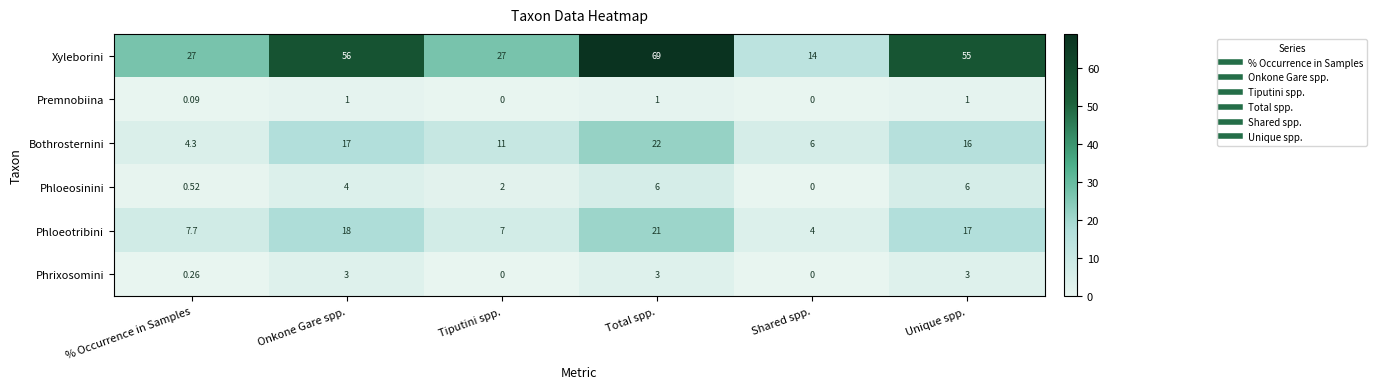

How many series are shown in this chart?

6